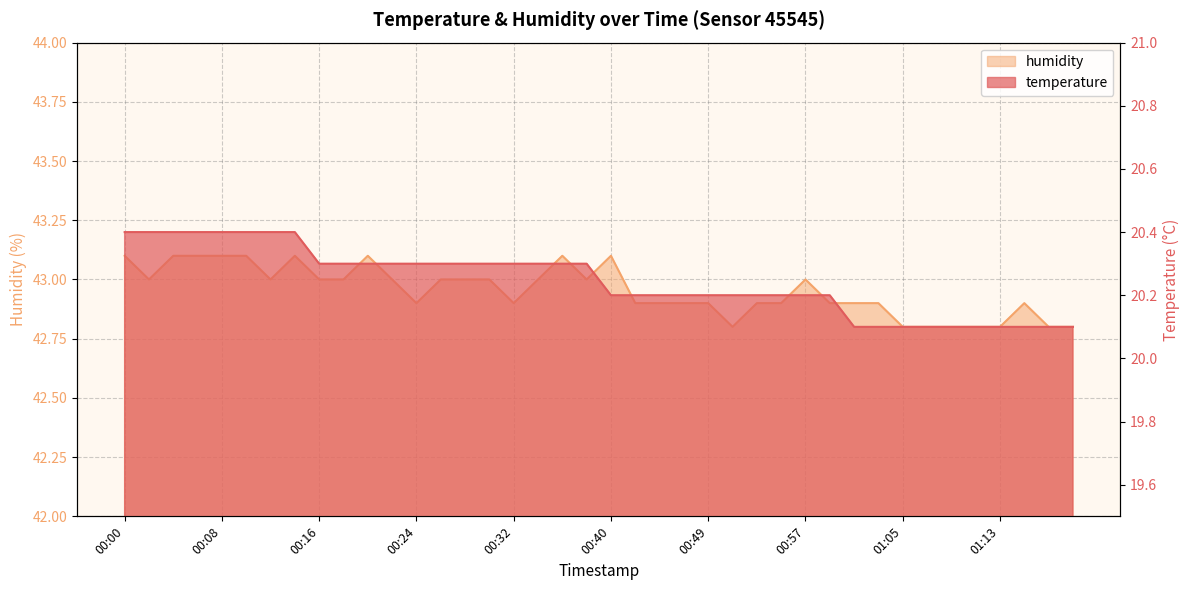

The humidity series shows 42.9 at 00:47. True or false?

True